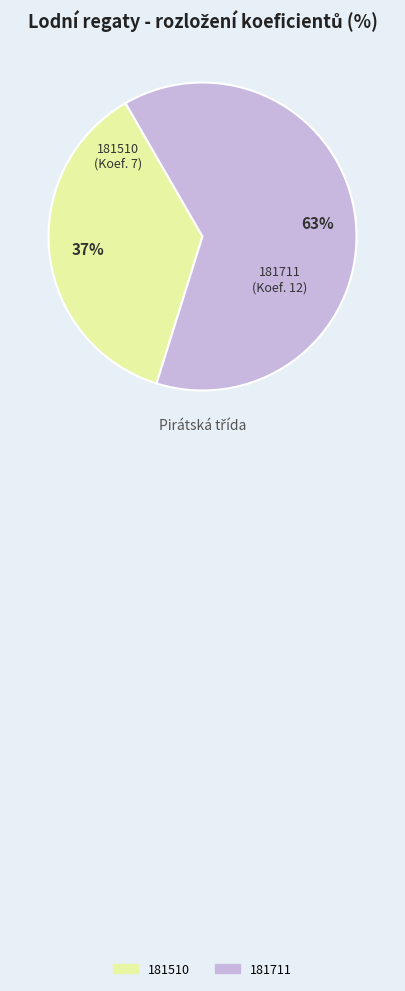

Is it true that 181510 is 42% of the pie?

False